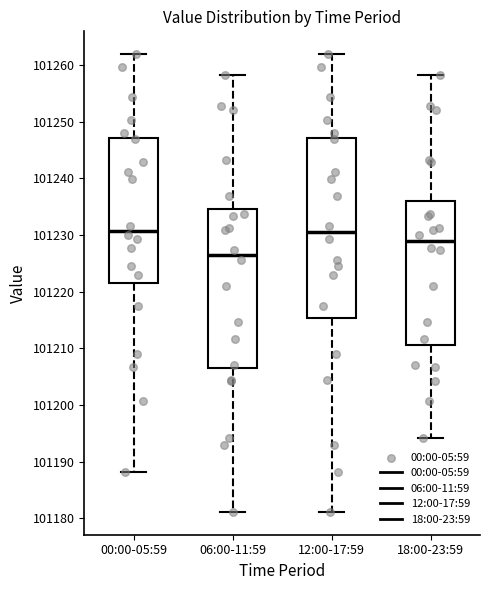

Where is the upper edge of the box for 12:00-17:59 on the y-axis? The values are not printed on the chart, so give them approximately, as read against the axis.

101247